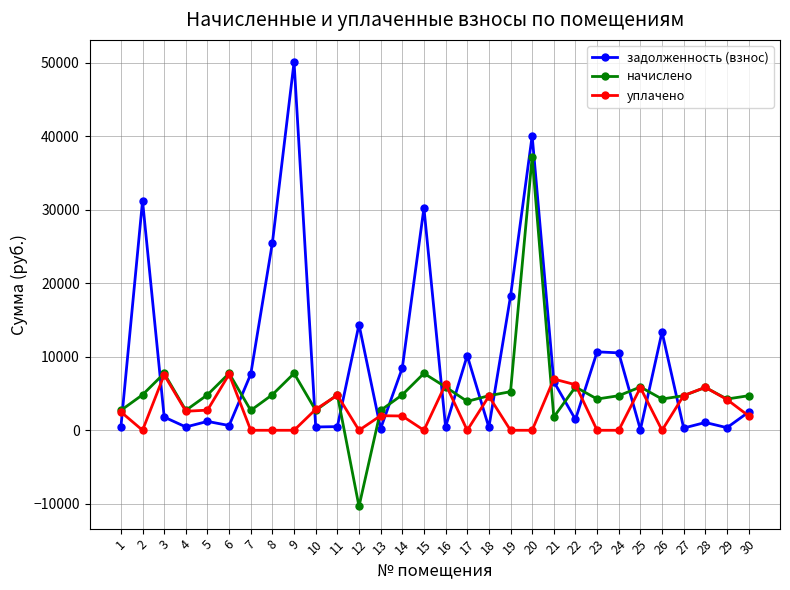

Which label corresponds to the largest value in the chart?

9